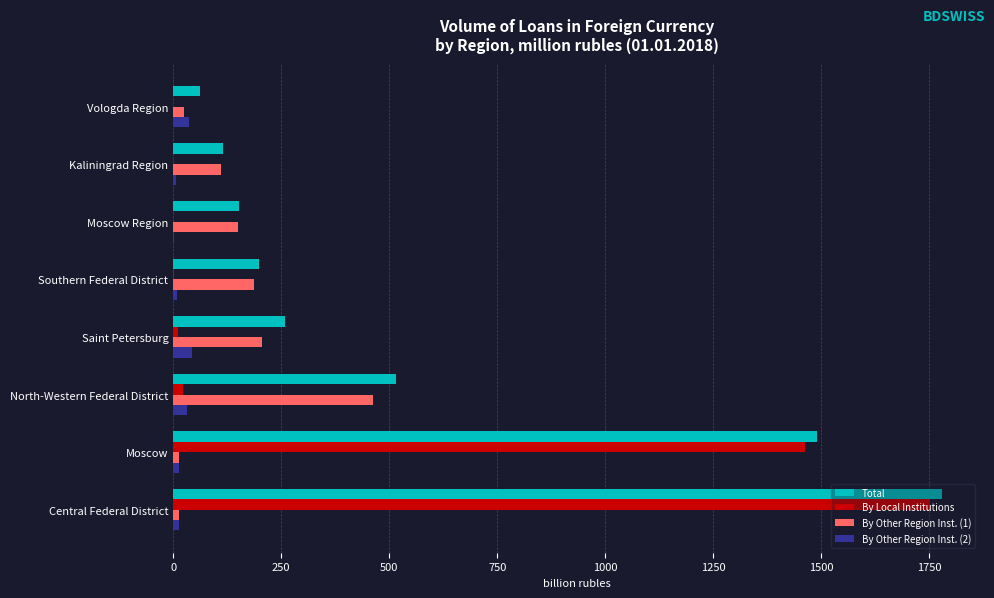

Between Moscow and North-Western Federal District, which series saw the biggest shift?

By Local Institutions